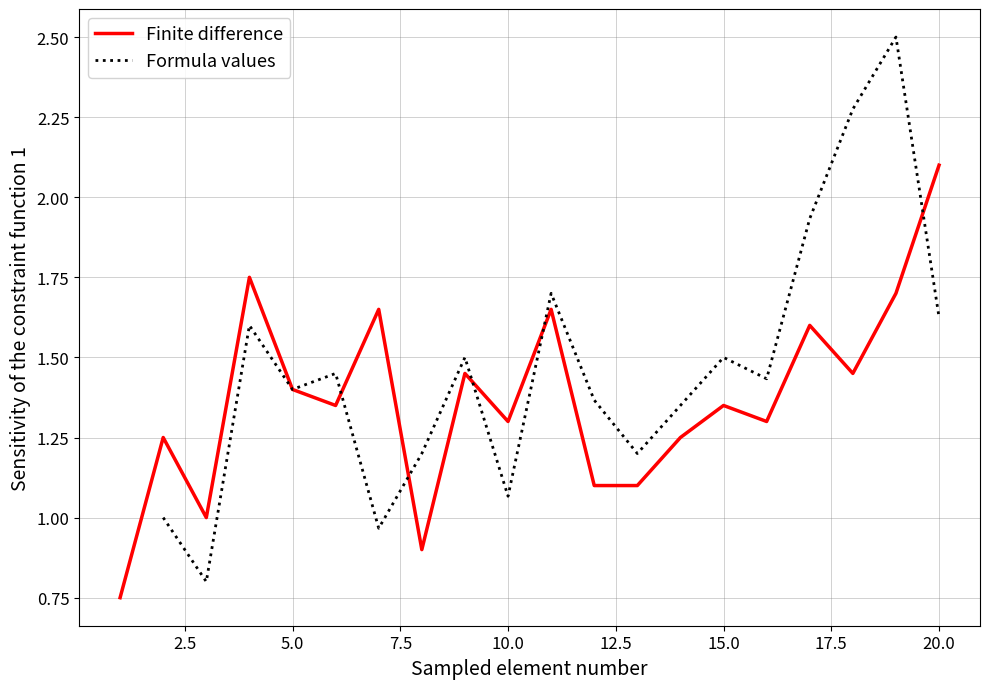

True or false: Formula values has more than 0 points higher than both neighbors.

True